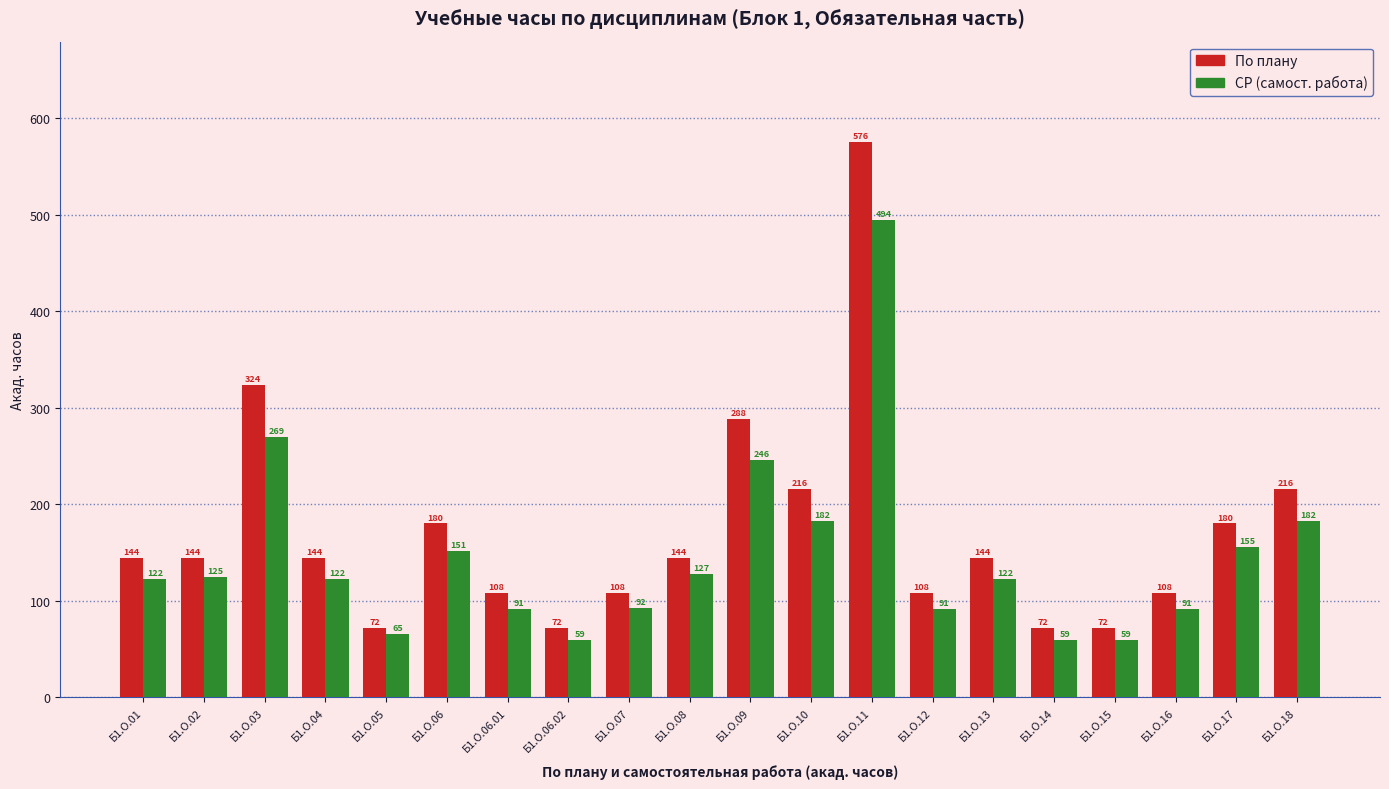

What is the spread (max minus min) of values at Б1.О.07?

16.0